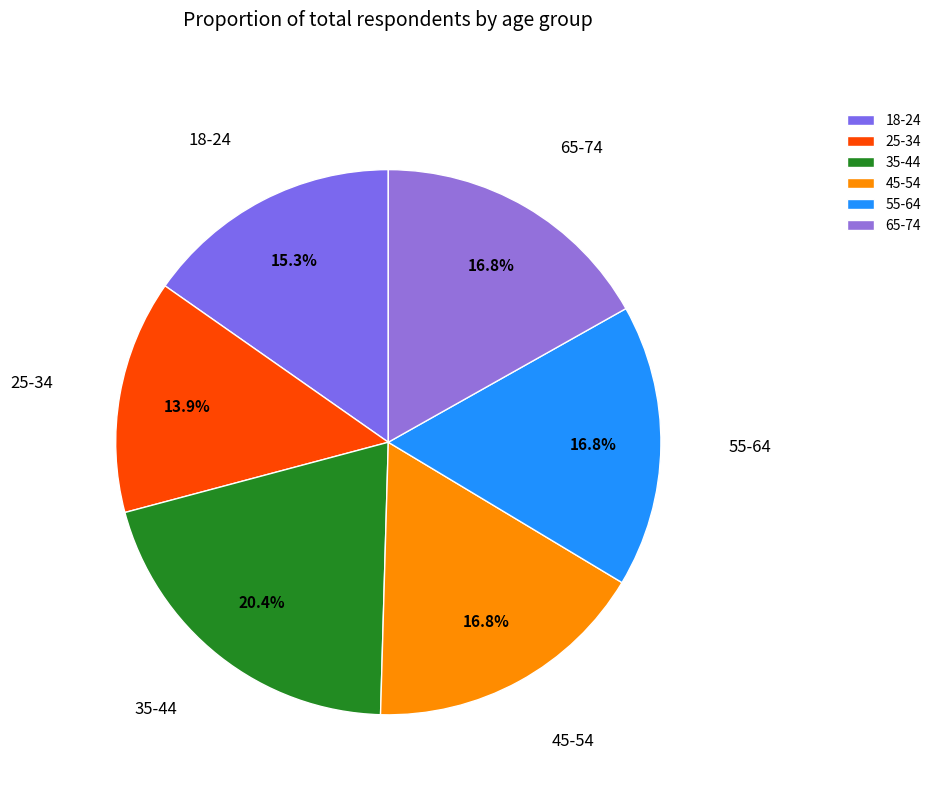

Between 18-24 and 35-44, which is larger?

35-44